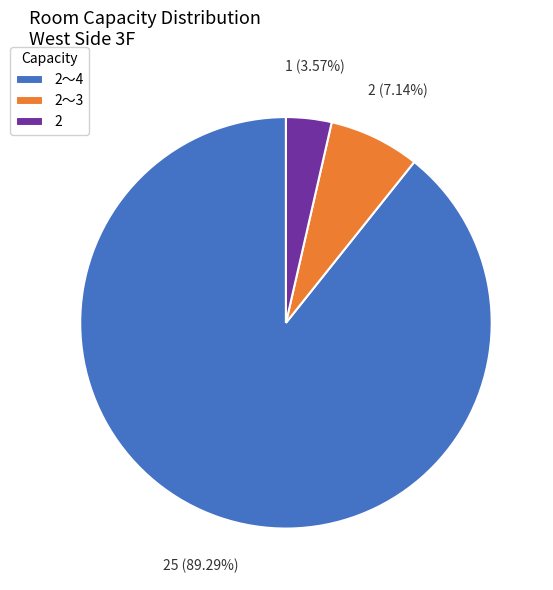

Is there any slice that represents more than half of the pie?

Yes